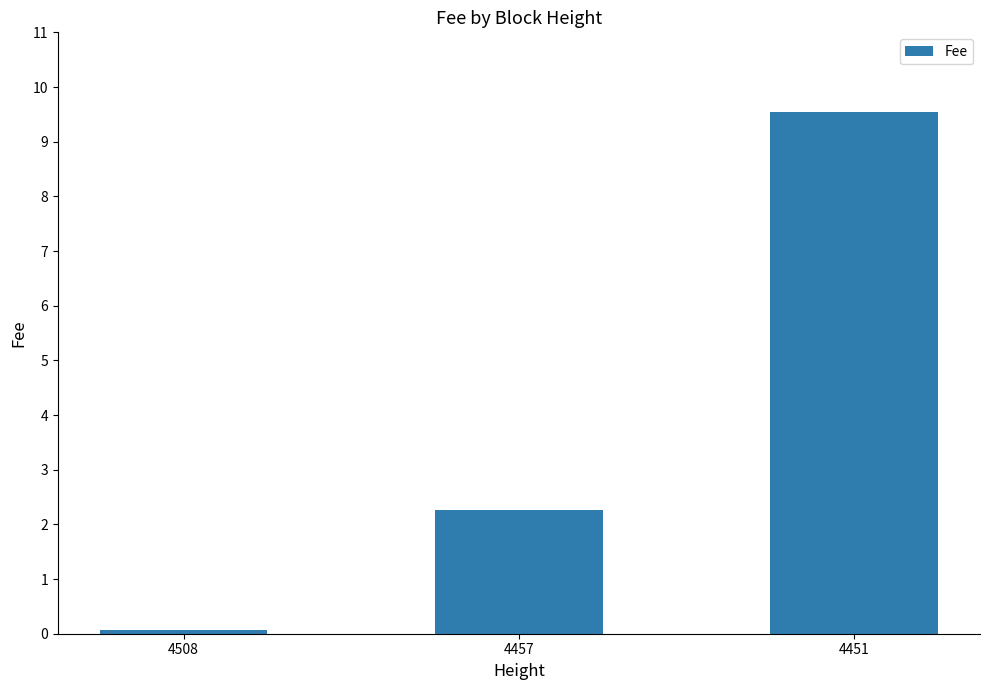

What is the difference between the maximum and second lowest values?

7.3